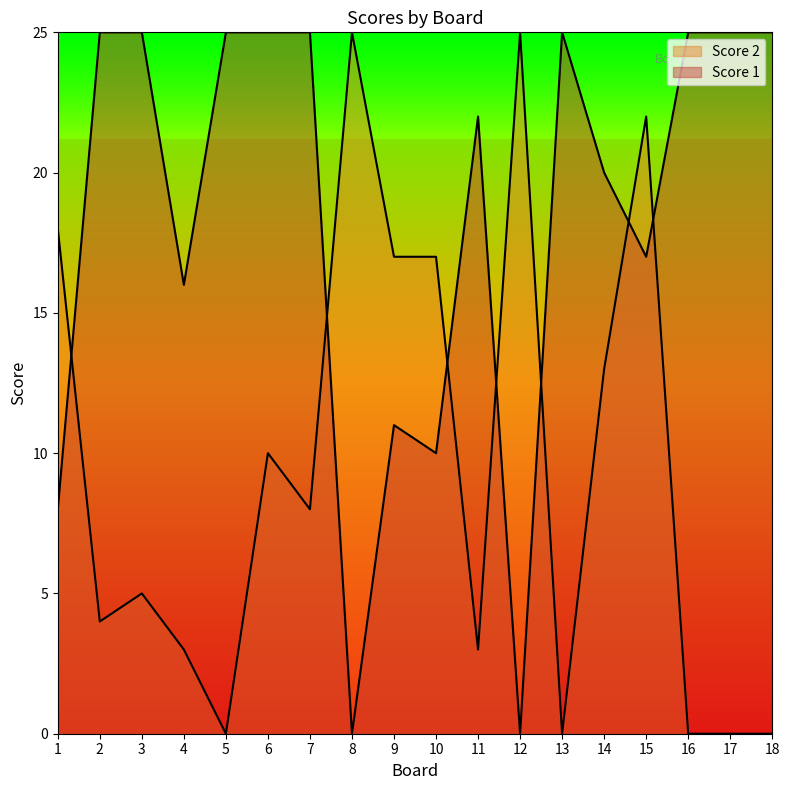

At which label is Score 2 closest to 12?

14